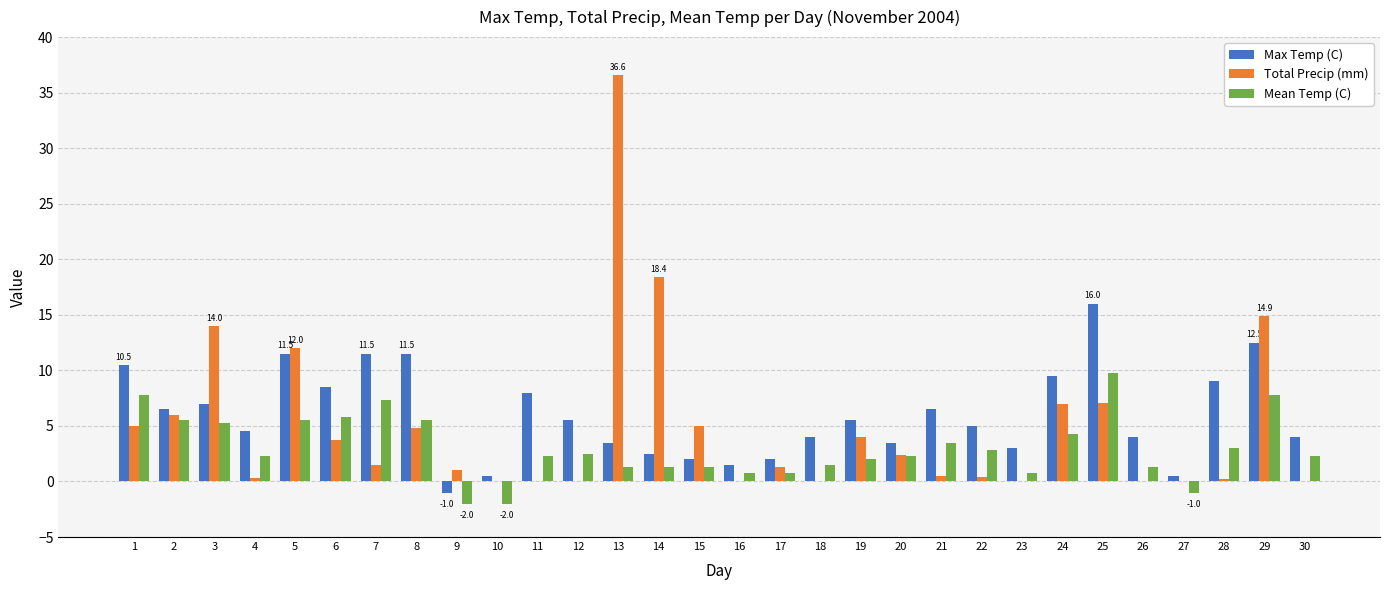

Is it true that Max Temp (C) equals 11.3 at 21?

False